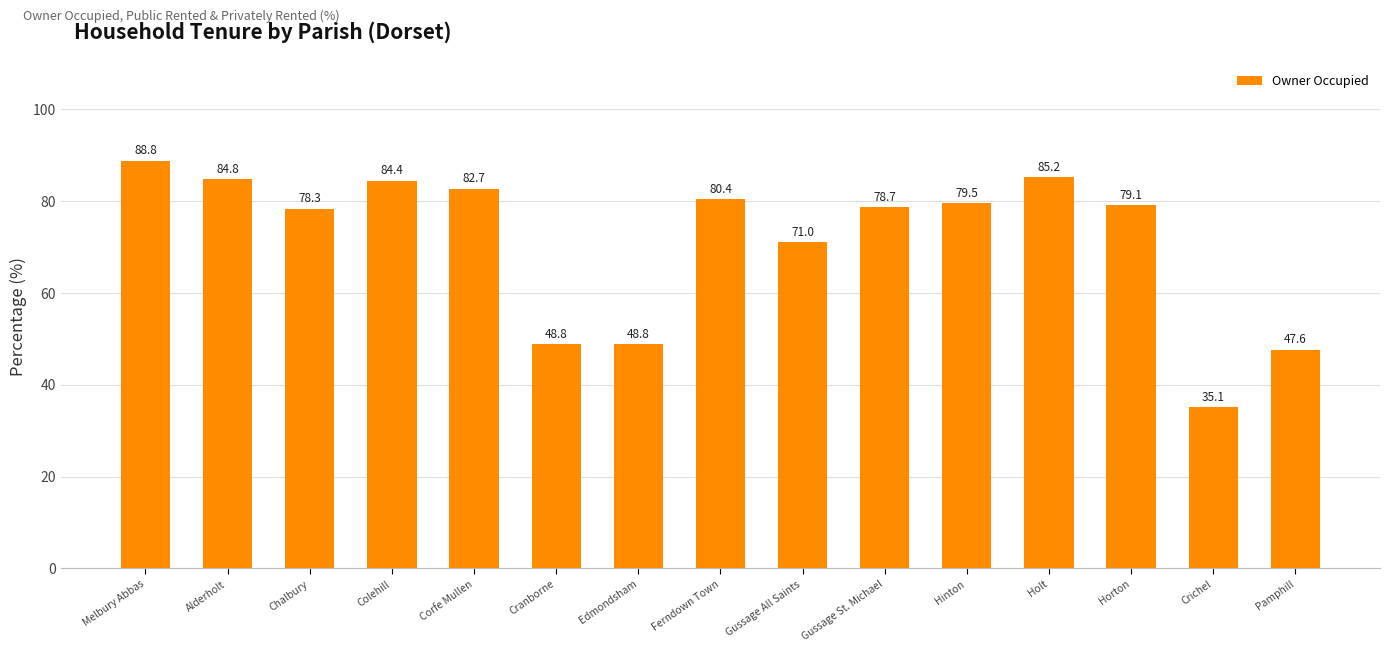

What is the sum of the values at Chalbury and Alderholt?

163.1